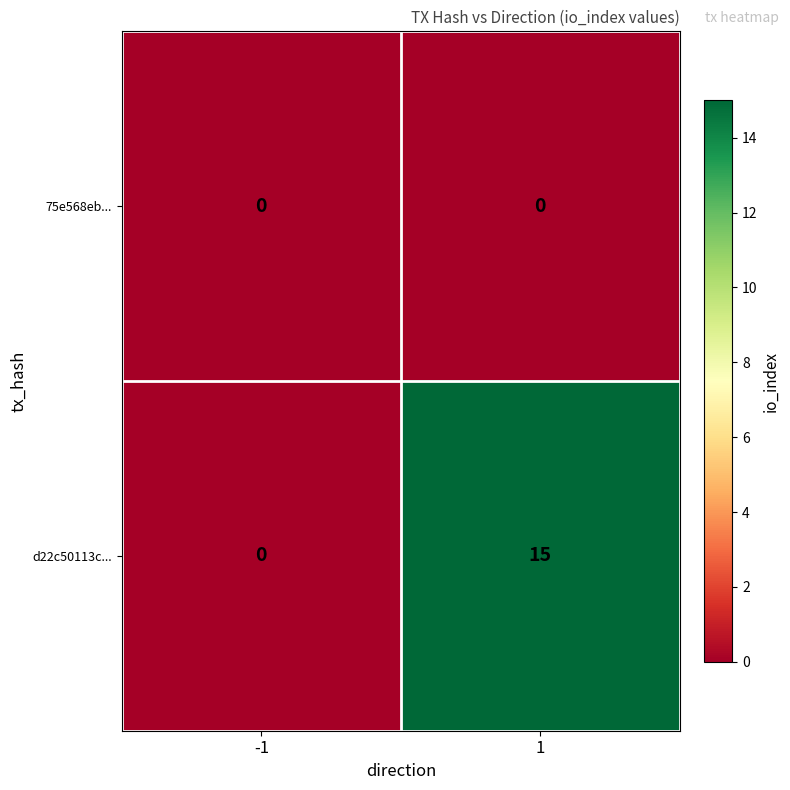

The d22c50113c... series shows 24 at 1. True or false?

False